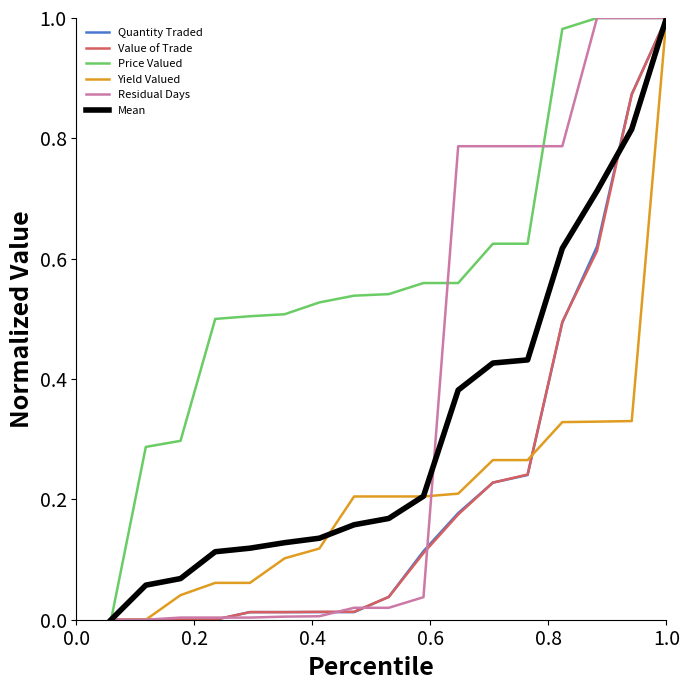

Which series has the largest total across all categories?

Price Valued